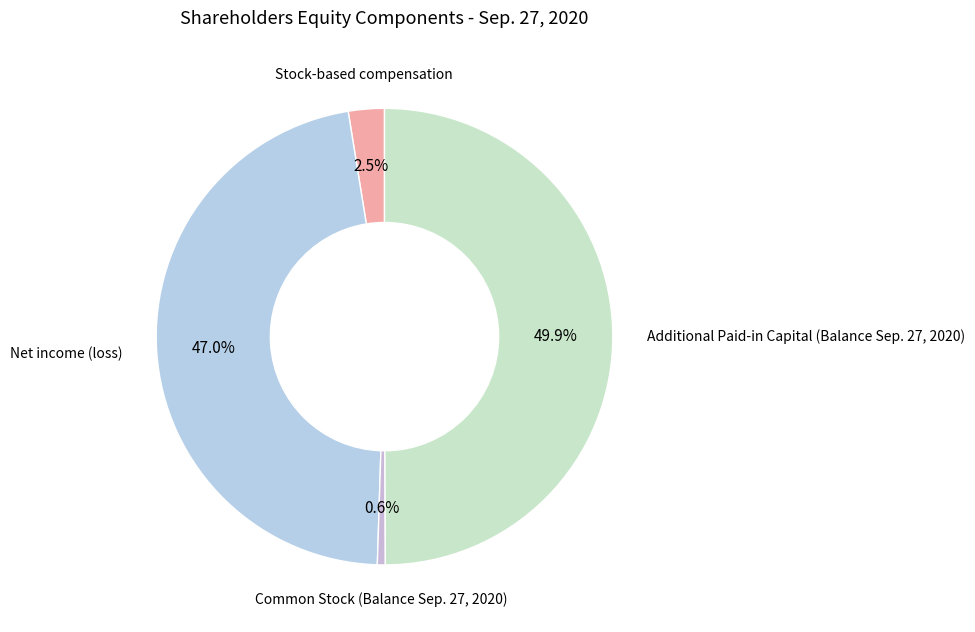

What is the smallest slice in the pie chart?

Common Stock (Balance Sep. 27, 2020)